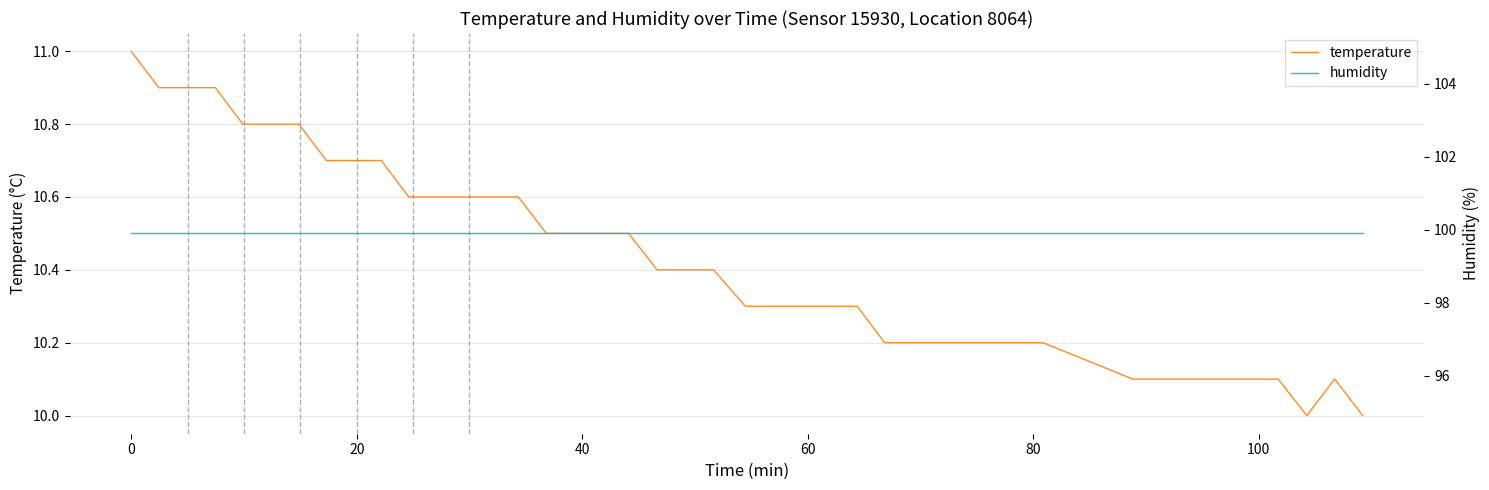

What is the lowest value of the temperature series?

10.0